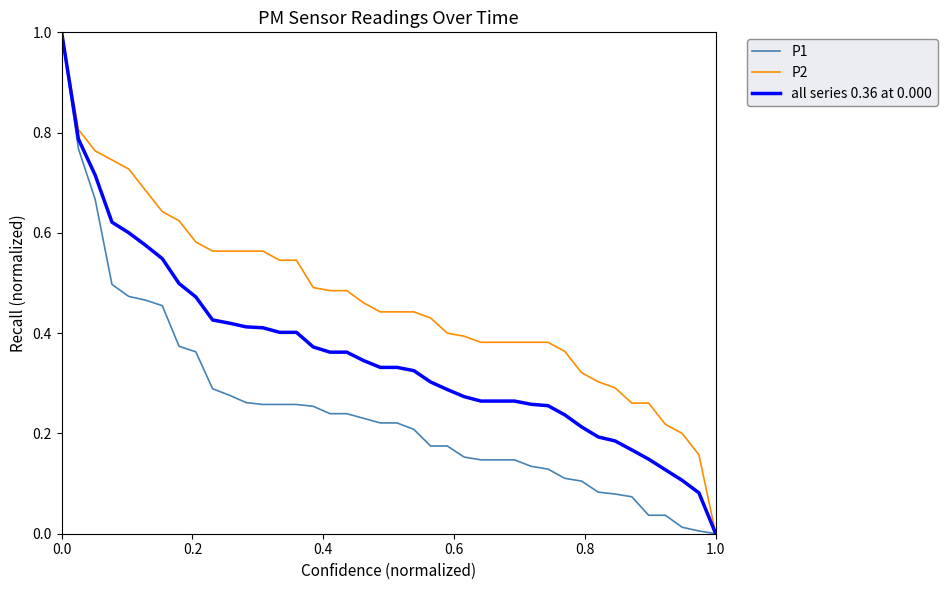

What is the maximum value for all series 0.36 at 0.000?

1.0